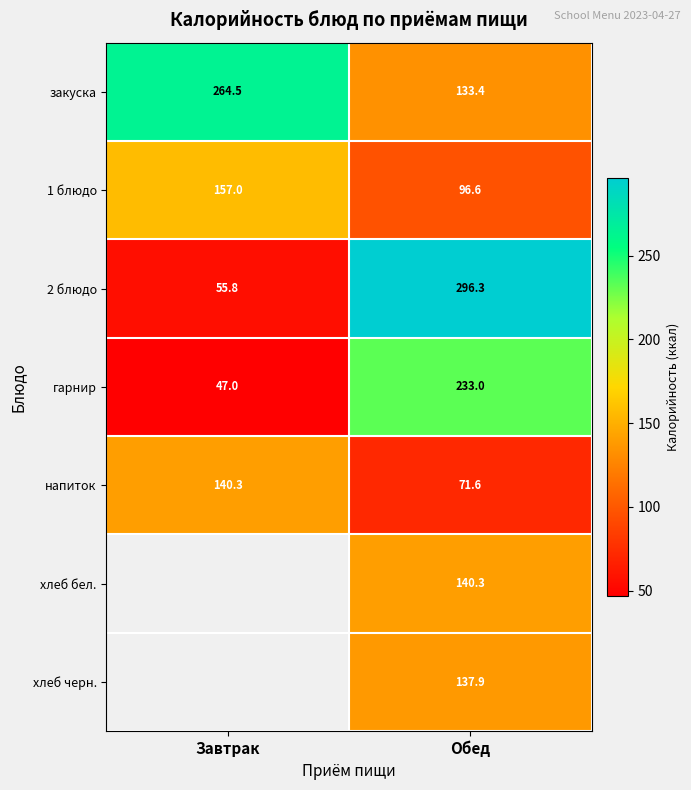

What value does the гарнир series have at Обед?

233.0